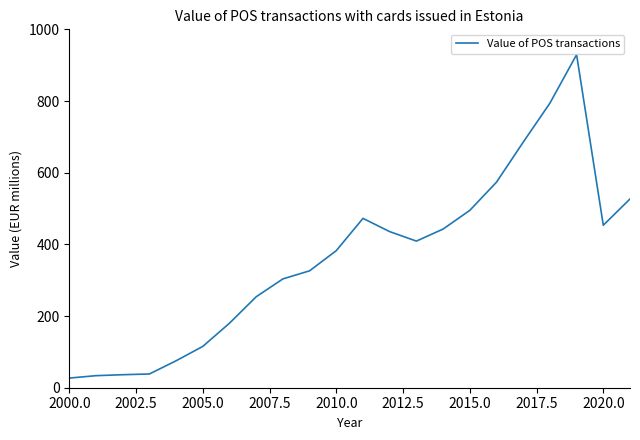

How many categories are shown in the chart?

22